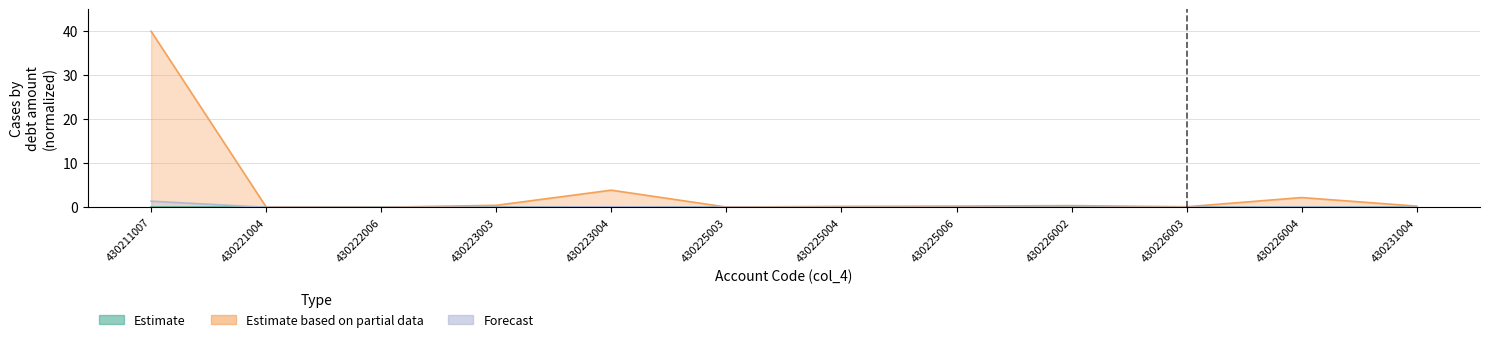

Is it true that Estimate equals 0.0 at 430222006?

True